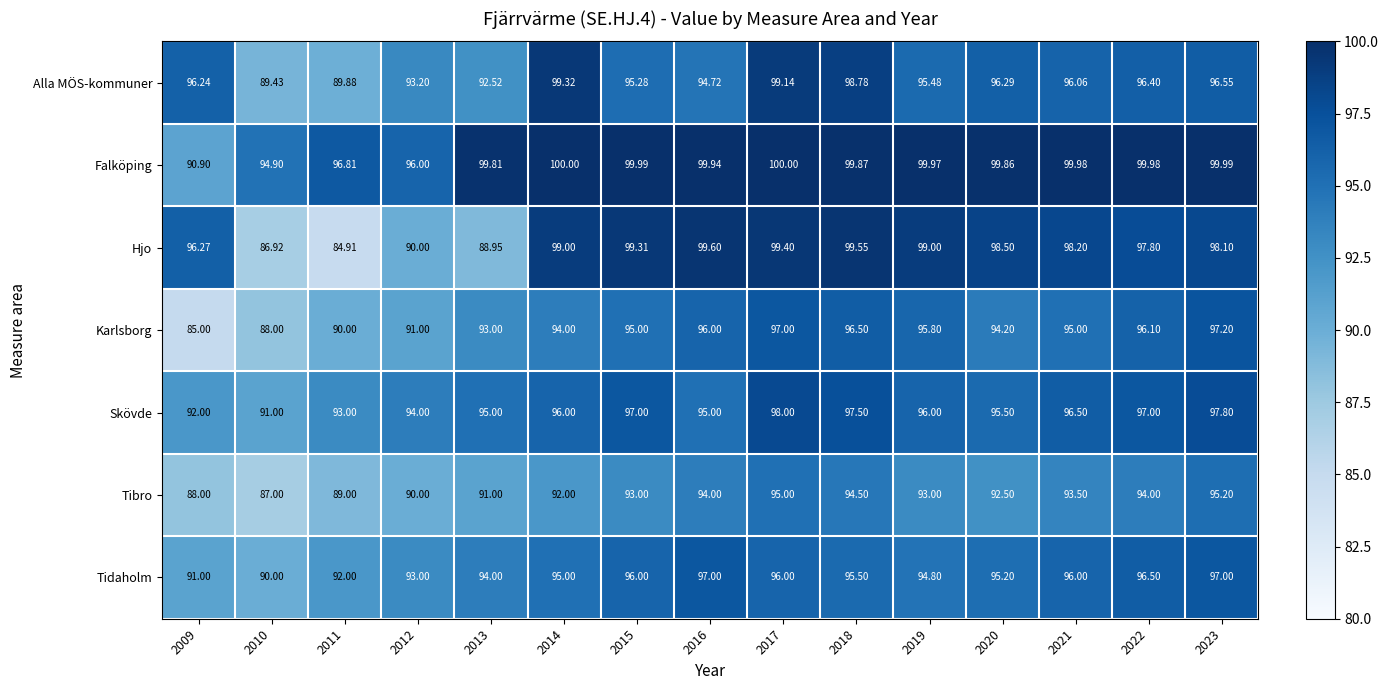

At 2009, list the series in order from largest to smallest.

Hjo, Alla MÖS-kommuner, Skövde, Tidaholm, Falköping, Tibro, Karlsborg